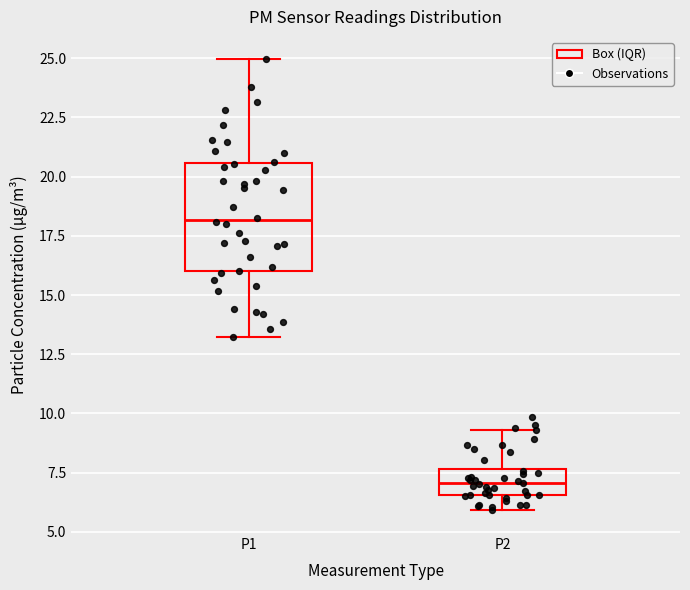

Reading left to right, transcribe this box plot: for each box, give where its median line is, the range the box spans, and where its two whiskers end, as read against the y-axis. The values are not printed on the chart, so give them approximately, as read against the axis.

P1: median 18.0, box 16.0 to 20.5, whiskers 13.0 to 25.0
P2: median 7.0, box 6.5 to 7.5, whiskers 6.0 to 9.5